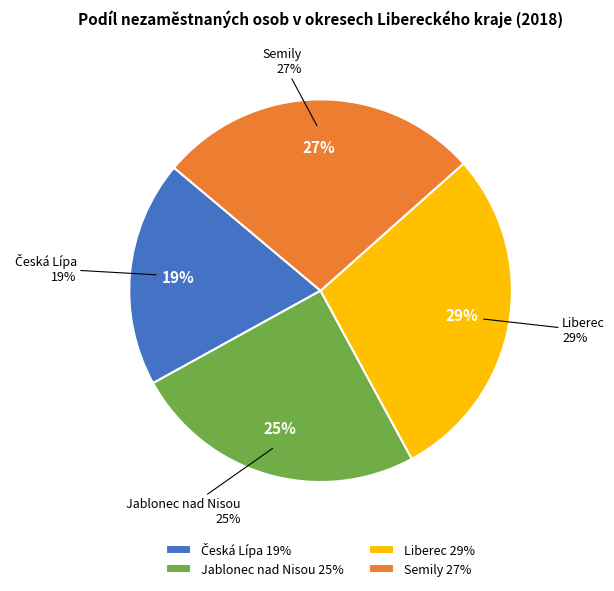

Combined, what portion of the pie is Liberec and Česká Lípa?

47.8%